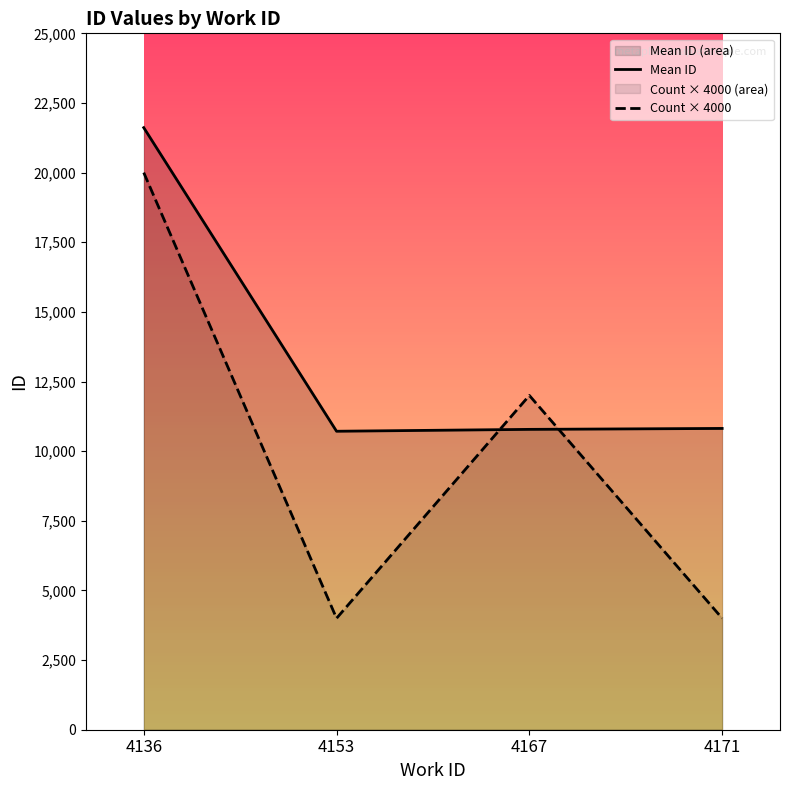

Which category has the highest value across all series?

4136